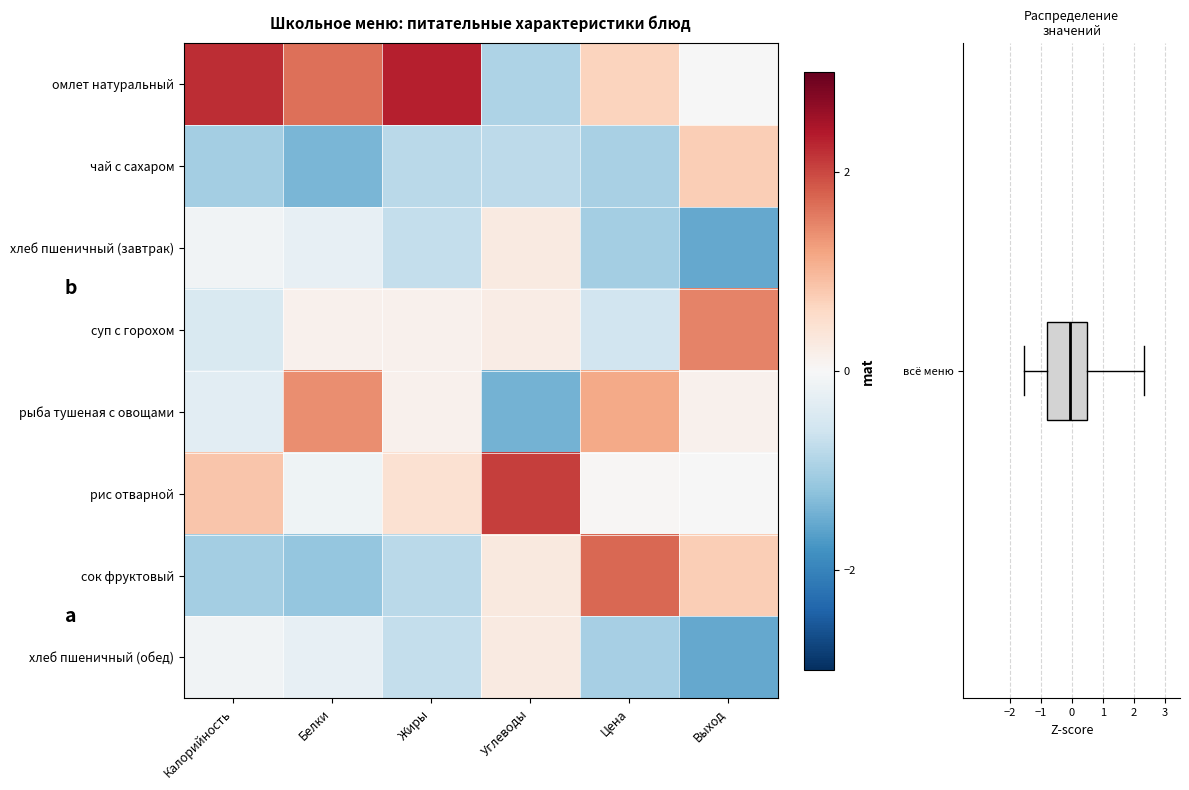

Reading left to right, extract all data points from this chart.

омлет натуральный: Калорийность=2.2	Белки=1.6	Жиры=2.3	Углеводы=-0.9	Цена=0.7	Выход=-0.0
чай с сахаром: Калорийность=-1.0	Белки=-1.4	Жиры=-0.8	Углеводы=-0.8	Цена=-1.0	Выход=0.7
хлеб пшеничный (завтрак): Калорийность=-0.1	Белки=-0.2	Жиры=-0.7	Углеводы=0.3	Цена=-1.0	Выход=-1.5
суп с горохом: Калорийность=-0.5	Белки=0.1	Жиры=0.1	Углеводы=0.2	Цена=-0.6	Выход=1.5
рыба тушеная с овощами: Калорийность=-0.3	Белки=1.4	Жиры=0.1	Углеводы=-1.4	Цена=1.1	Выход=0.1
рис отварной: Калорийность=0.8	Белки=-0.1	Жиры=0.4	Углеводы=2.1	Цена=0.0	Выход=-0.0
сок фруктовый: Калорийность=-1.0	Белки=-1.2	Жиры=-0.8	Углеводы=0.3	Цена=1.7	Выход=0.7
хлеб пшеничный (обед): Калорийность=-0.1	Белки=-0.2	Жиры=-0.7	Углеводы=0.3	Цена=-1.0	Выход=-1.5